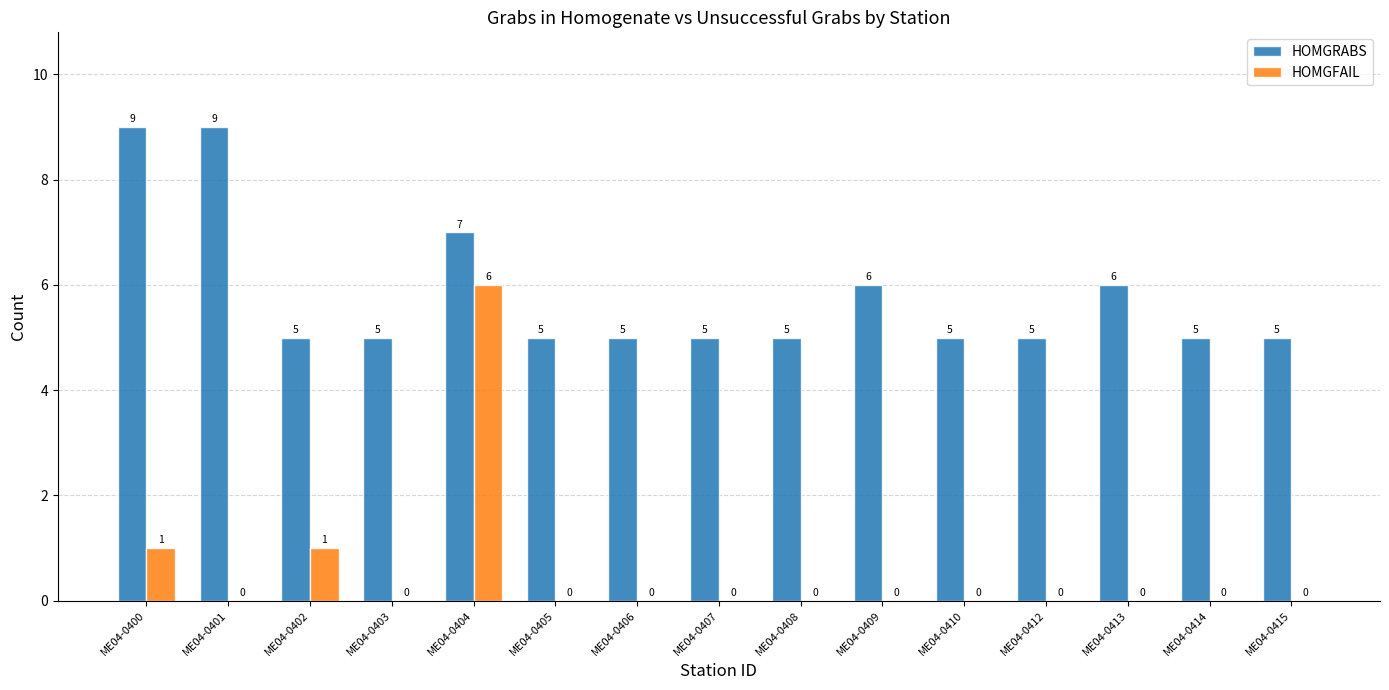

The HOMGFAIL series shows 2 at ME04-0407. True or false?

False